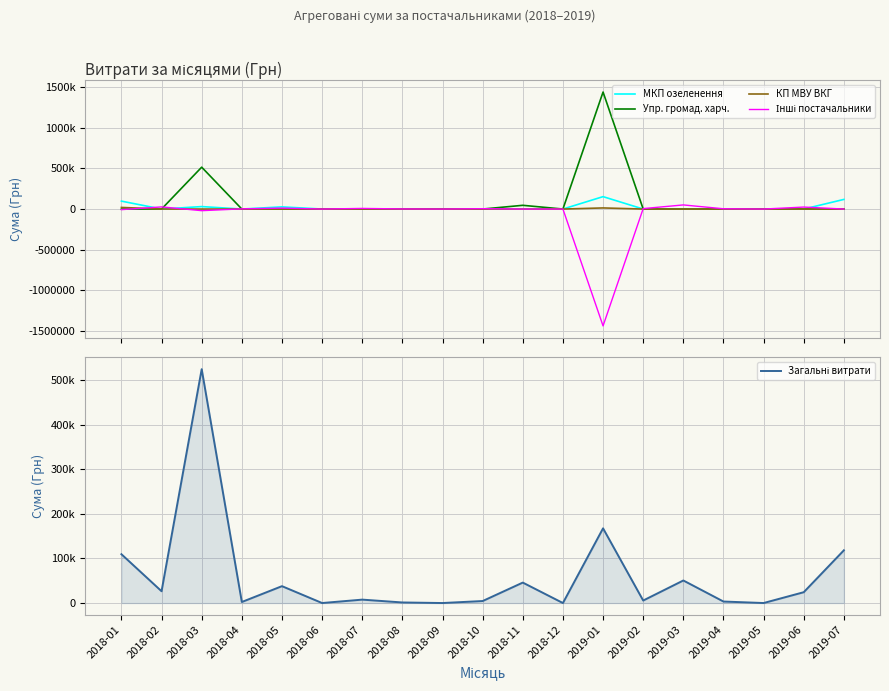

At how many categories does at least one series exceed 237236?

2